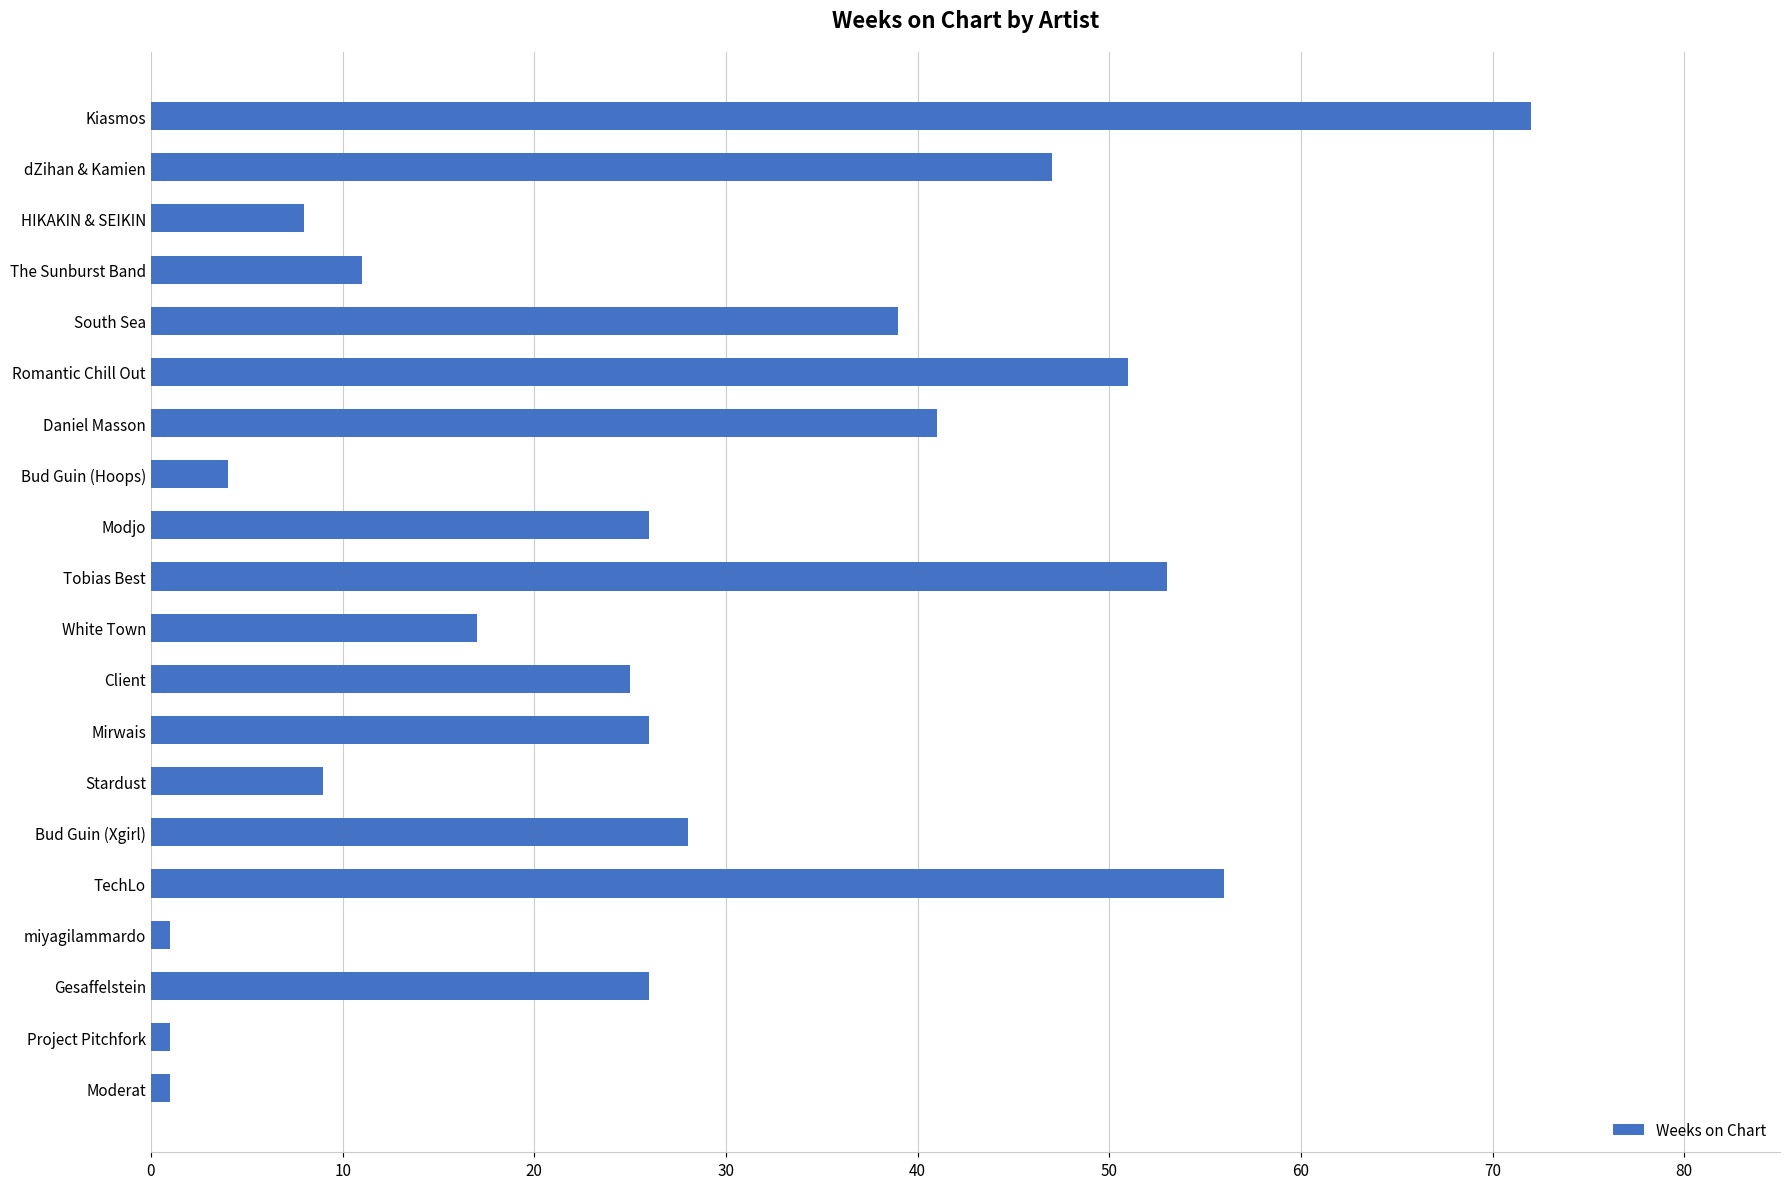

What is the label of the 9th bar from the top?

Modjo